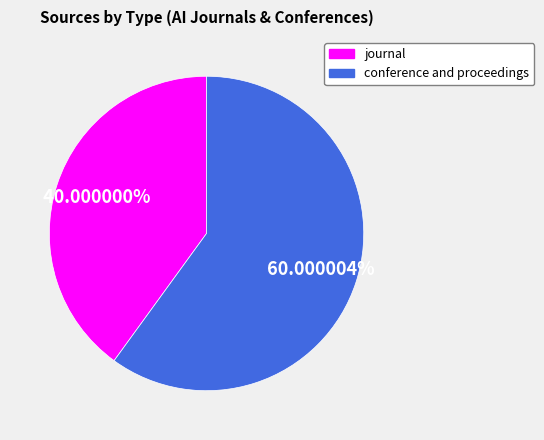

Is it true that journal is 40% of the pie?

True